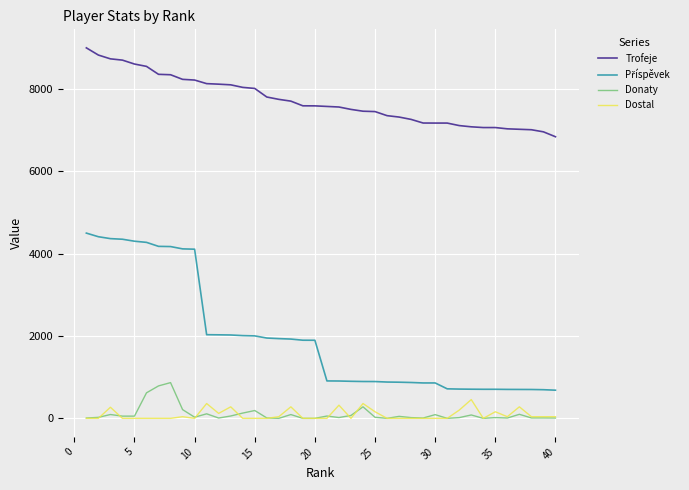

True or false: Trofeje and Donaty intersect in this chart.

False